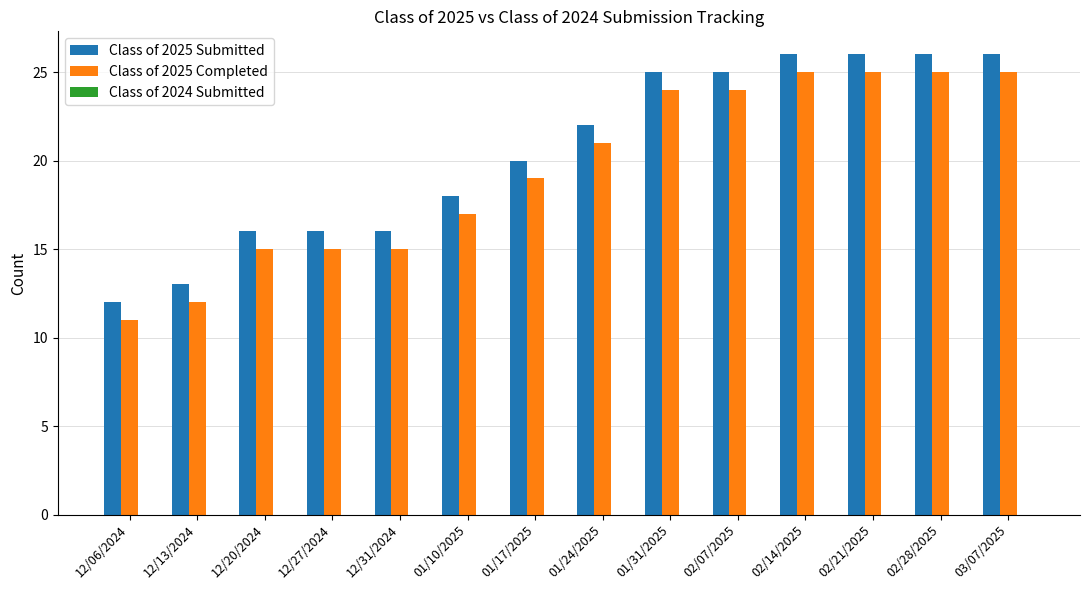

The Class of 2025 Submitted series shows 10 at 02/07/2025. True or false?

False